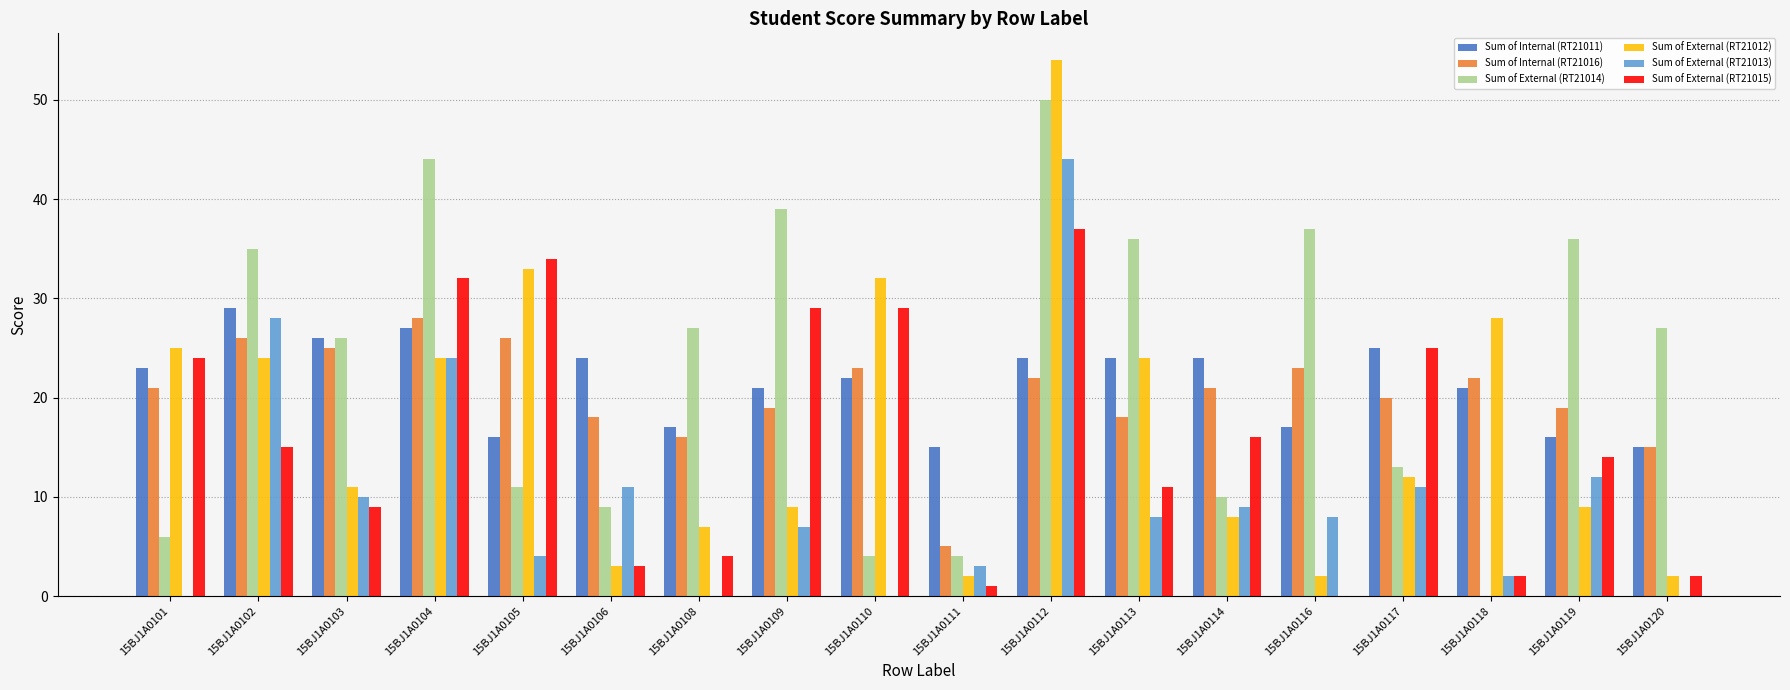

Which series changed the most between 15BJ1A0102 and 15BJ1A0117?

Sum of External (RT21014)